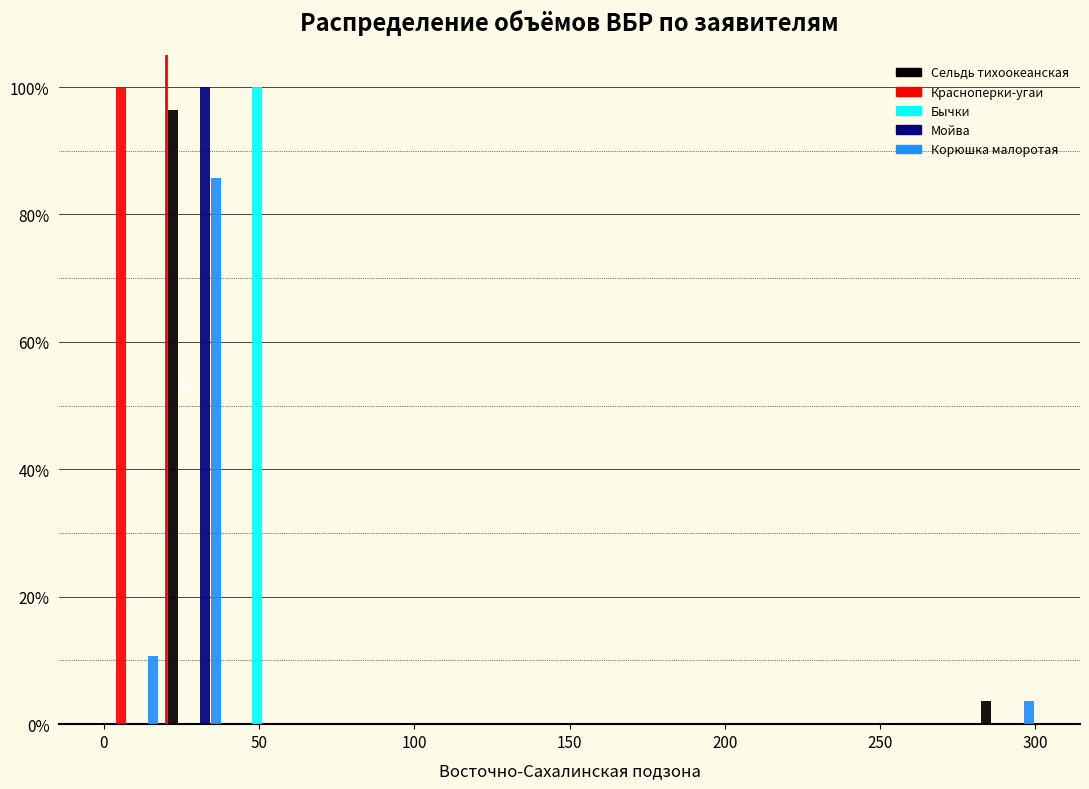

Reading left to right, list every range on the x-axis with the height of the bar of each series over it. Neither the bar edges nor the heights are printed on the chart, so give them approximately, as read against the axes.

0 to 20: Сельдь тихоокеанская=0	Красноперки-угаи=100	Бычки=0	Мойва=0	Корюшка малоротая=10
20 to 40: Сельдь тихоокеанская=96	Красноперки-угаи=0	Бычки=0	Мойва=100	Корюшка малоротая=86
40 to 60: Сельдь тихоокеанская=0	Красноперки-угаи=0	Бычки=100	Мойва=0	Корюшка малоротая=0
60 to 80: Сельдь тихоокеанская=0	Красноперки-угаи=0	Бычки=0	Мойва=0	Корюшка малоротая=0
80 to 100: Сельдь тихоокеанская=0	Красноперки-угаи=0	Бычки=0	Мойва=0	Корюшка малоротая=0
100 to 120: Сельдь тихоокеанская=0	Красноперки-угаи=0	Бычки=0	Мойва=0	Корюшка малоротая=0
120 to 140: Сельдь тихоокеанская=0	Красноперки-угаи=0	Бычки=0	Мойва=0	Корюшка малоротая=0
140 to 160: Сельдь тихоокеанская=0	Красноперки-угаи=0	Бычки=0	Мойва=0	Корюшка малоротая=0
160 to 180: Сельдь тихоокеанская=0	Красноперки-угаи=0	Бычки=0	Мойва=0	Корюшка малоротая=0
180 to 200: Сельдь тихоокеанская=0	Красноперки-угаи=0	Бычки=0	Мойва=0	Корюшка малоротая=0
200 to 220: Сельдь тихоокеанская=0	Красноперки-угаи=0	Бычки=0	Мойва=0	Корюшка малоротая=0
220 to 240: Сельдь тихоокеанская=0	Красноперки-угаи=0	Бычки=0	Мойва=0	Корюшка малоротая=0
240 to 260: Сельдь тихоокеанская=0	Красноперки-угаи=0	Бычки=0	Мойва=0	Корюшка малоротая=0
260 to 280: Сельдь тихоокеанская=0	Красноперки-угаи=0	Бычки=0	Мойва=0	Корюшка малоротая=0
280 to 300: Сельдь тихоокеанская=4	Красноперки-угаи=0	Бычки=0	Мойва=0	Корюшка малоротая=4